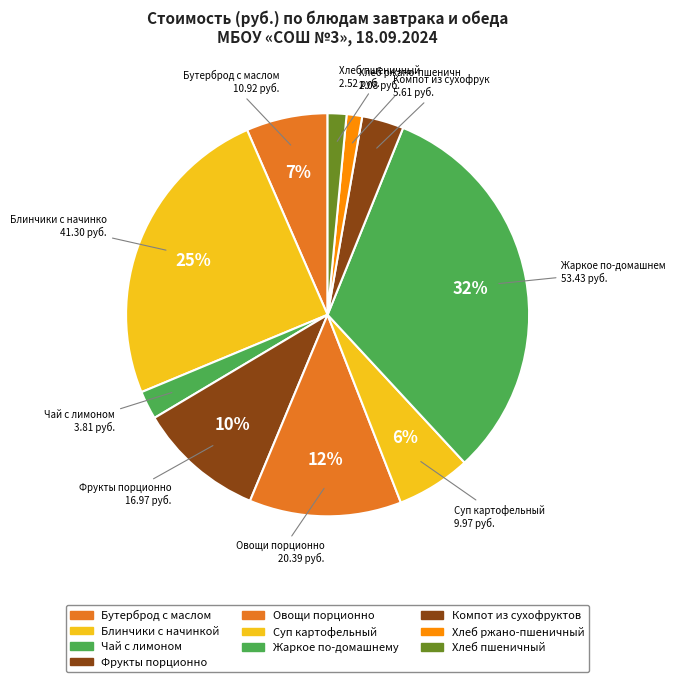

Count the number of slices in the pie.

10